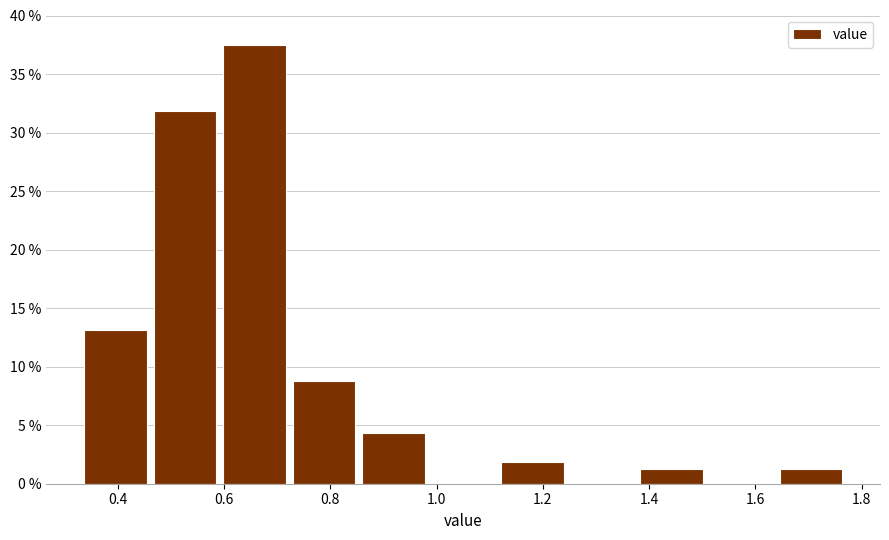

Reading left to right, list every bar in this chart as the range it spans on the x-axis followed by its height. Neither the bar edges nor the heights are printed on the chart, so give them approximately, as read against the axes.

0.34 to 0.46: 13.0
0.46 to 0.60: 32.0
0.60 to 0.72: 37.5
0.72 to 0.86: 9.0
0.86 to 0.98: 4.5
0.98 to 1.12: 0
1.12 to 1.24: 2.0
1.24 to 1.38: 0
1.38 to 1.50: 1.5
1.50 to 1.64: 0
1.64 to 1.78: 1.5